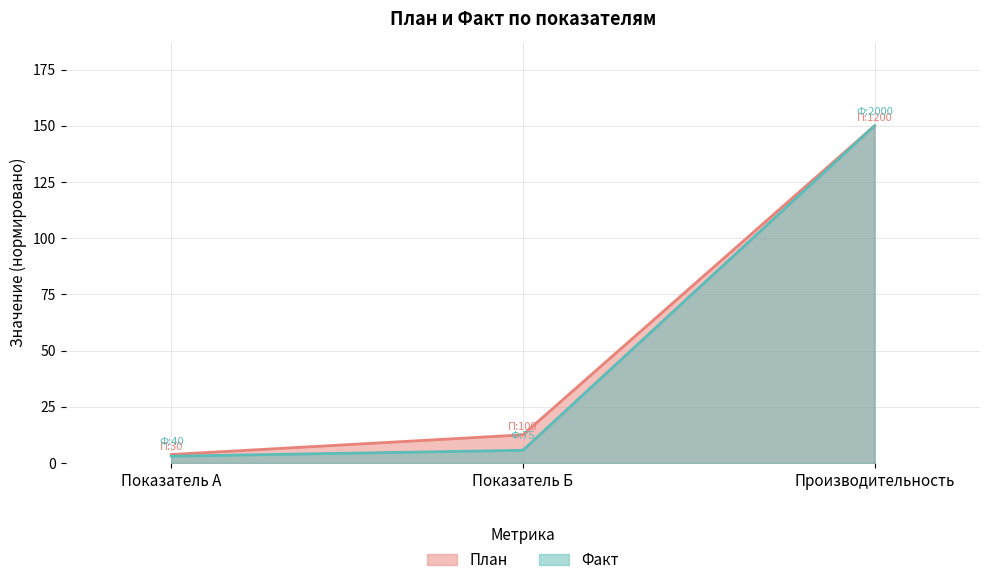

How many lines are shown in the chart?

2